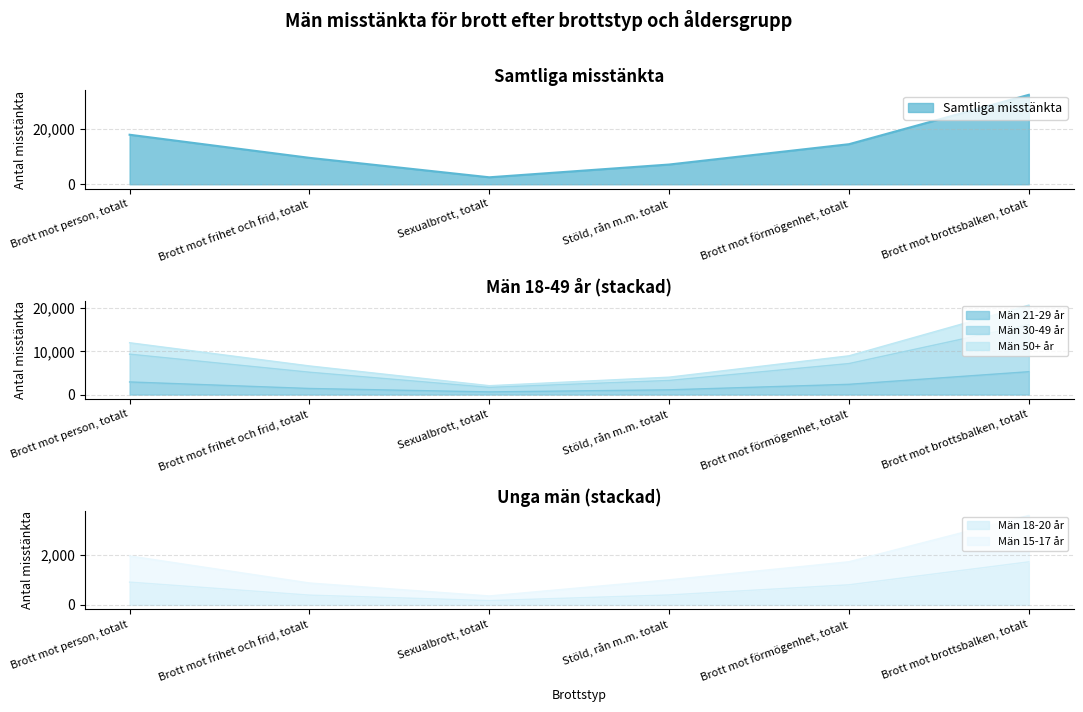

Reading left to right, what are all the values shown in this chart?

Samtliga misstänkta: 17943	9572	2522	7148	14517	32412
Män 21-29 år: 2921	1409	617	1098	2372	5290
Män 30-49 år: 11993	6623	2053	4026	8966	20695
Män 50+ år: 9351	5173	1660	3265	7176	16197
Män 18-20 år: 912	391	172	398	805	1725
Män 15-17 år: 1961	877	358	1004	1729	3585